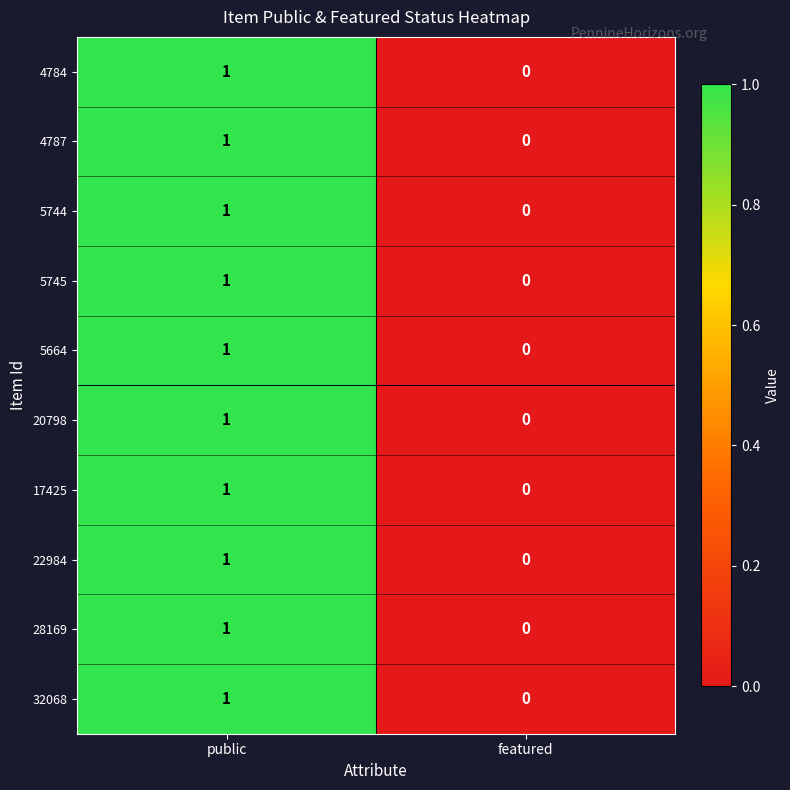

At which category is the sum across all series the highest?

public